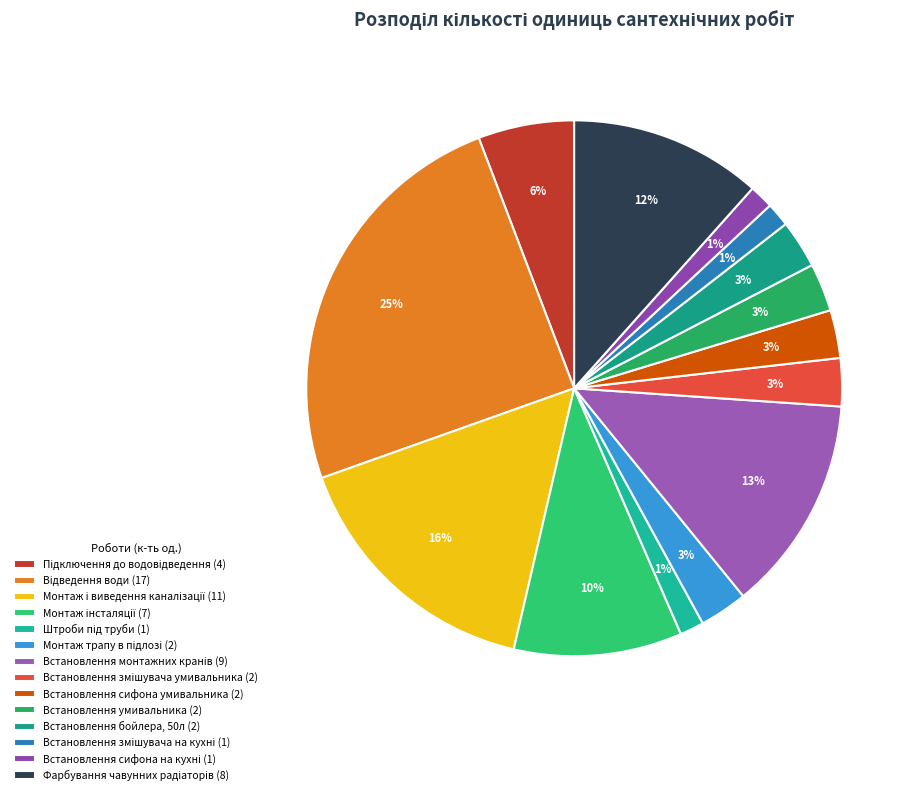

To the nearest percent, what is the average slice percentage?

7%